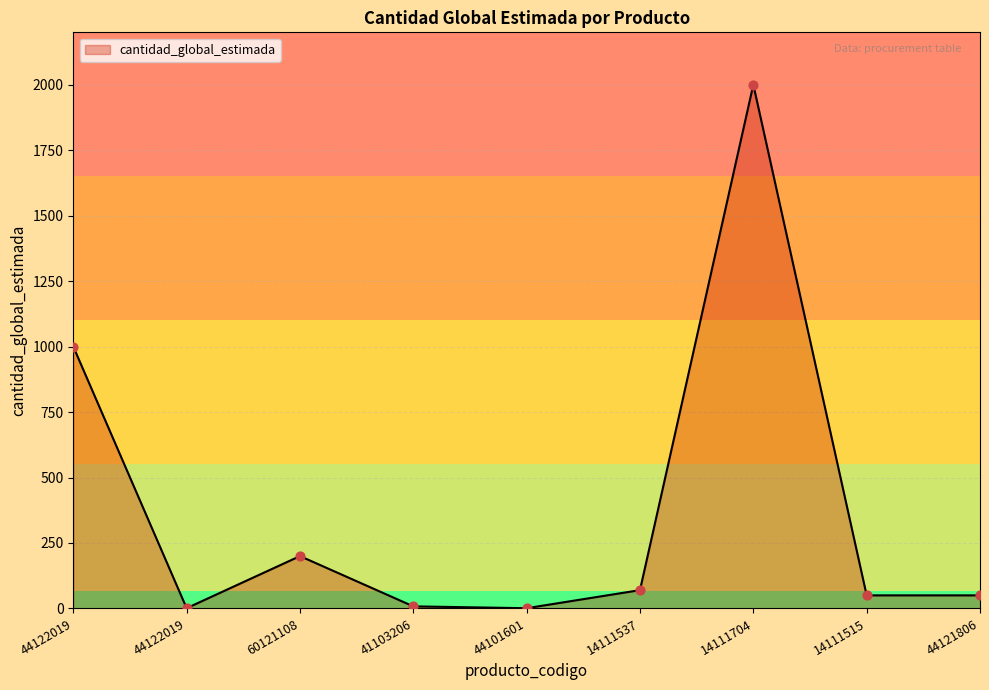

How many lines are shown in the chart?

1